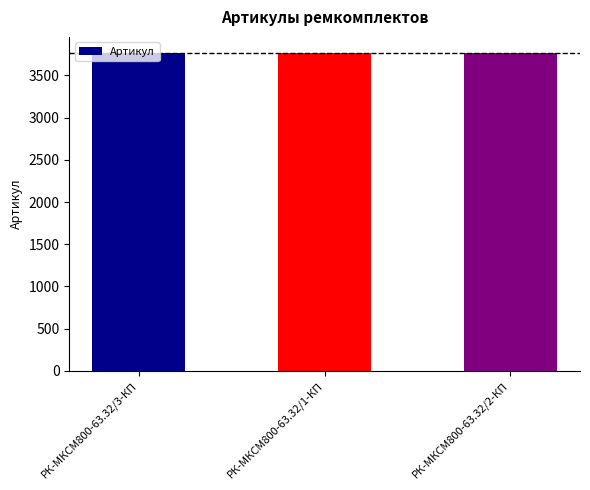

What is the minimum value shown in the chart?

3767